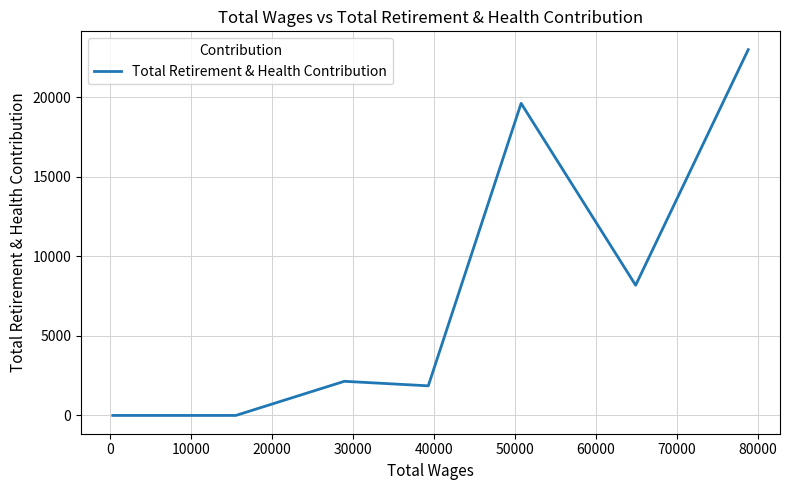

What is the greatest value displayed?

23001